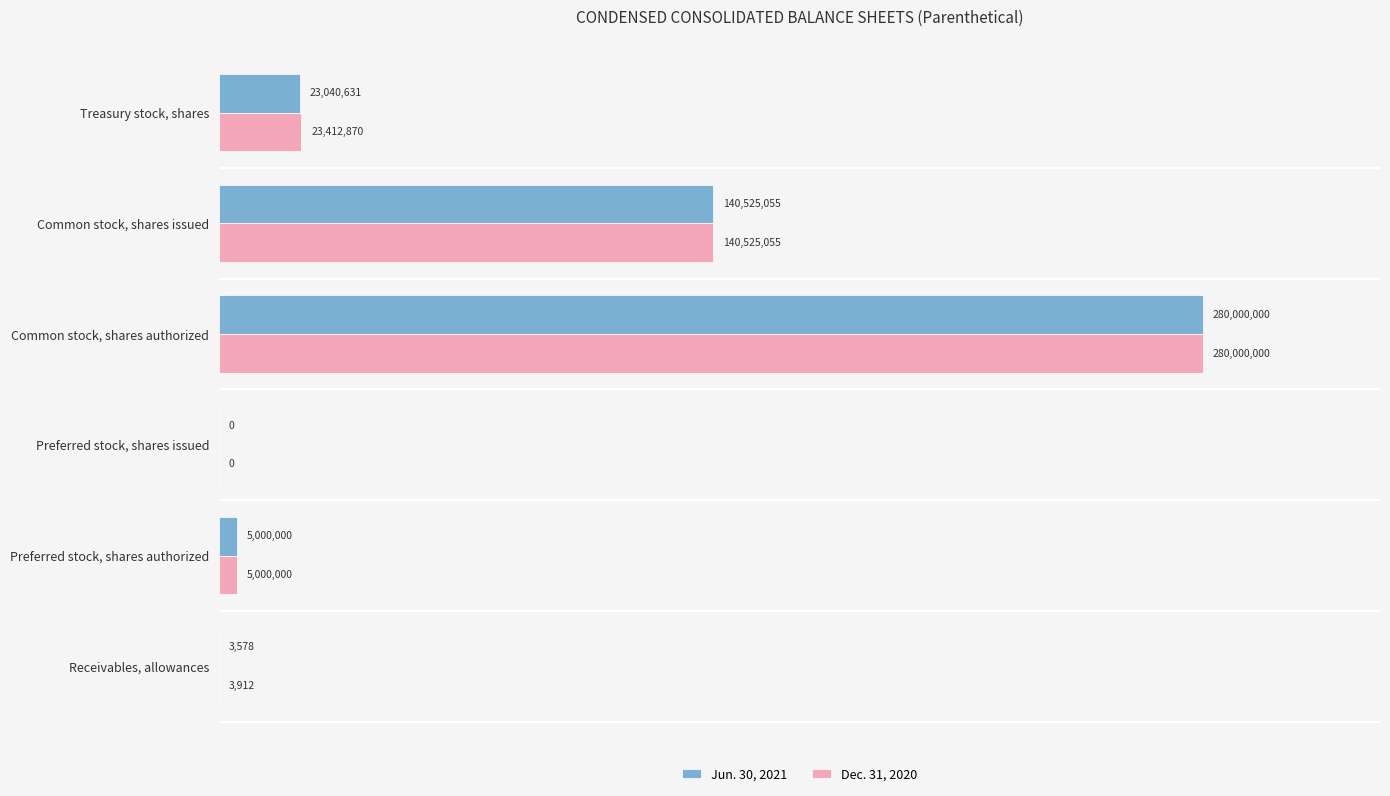

What are all the series names shown in the legend?

Jun. 30, 2021, Dec. 31, 2020